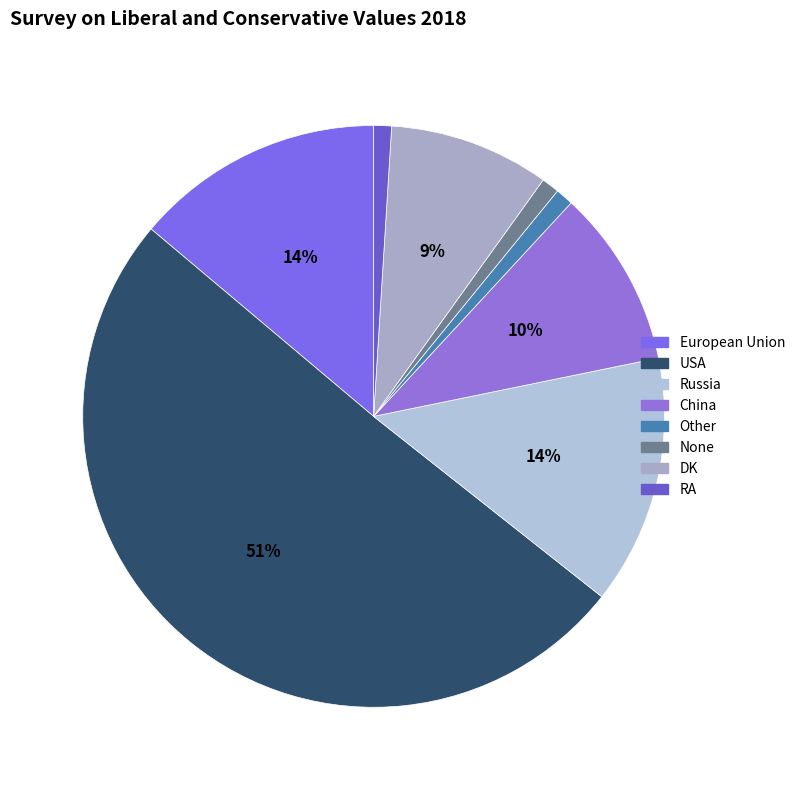

How many slices are in this pie chart?

8